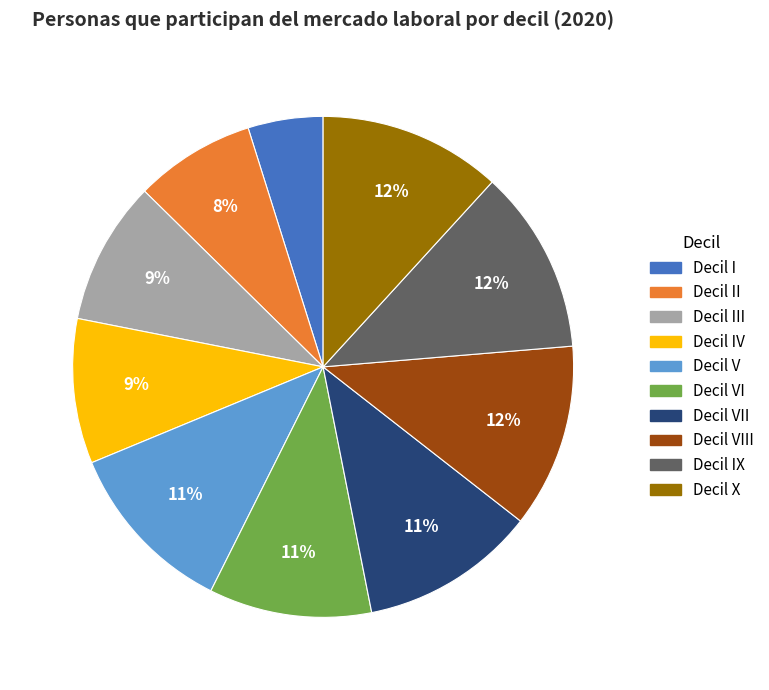

Is there a majority slice in this chart?

No